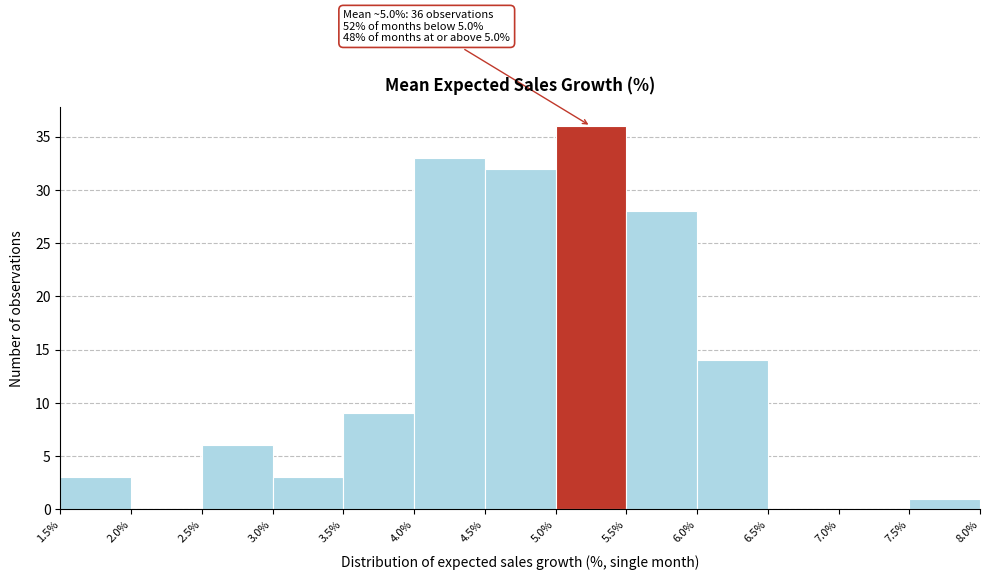

Over which range of the x-axis is the bar tallest?

5.0% to 5.5%